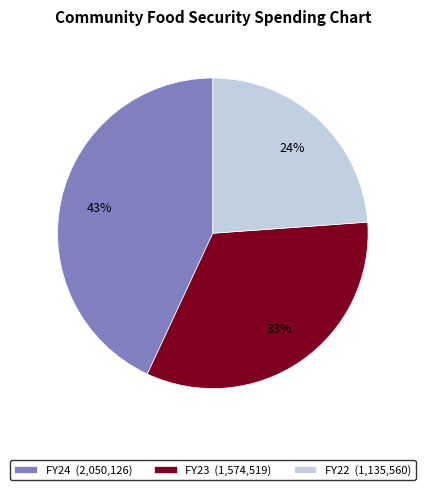

The FY24 slice represents 43% of the pie. True or false?

True